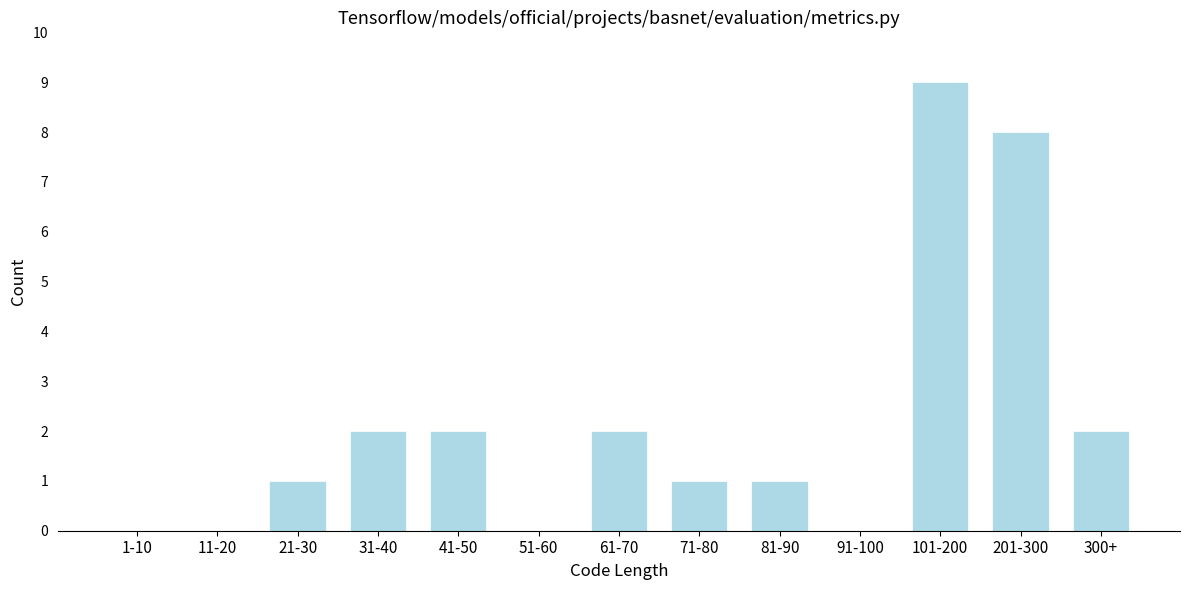

Reading left to right, what are all the values shown in this chart?

1-10=0	11-20=0	21-30=1	31-40=2	41-50=2	51-60=0	61-70=2	71-80=1	81-90=1	91-100=0	101-200=9	201-300=8	300+=2